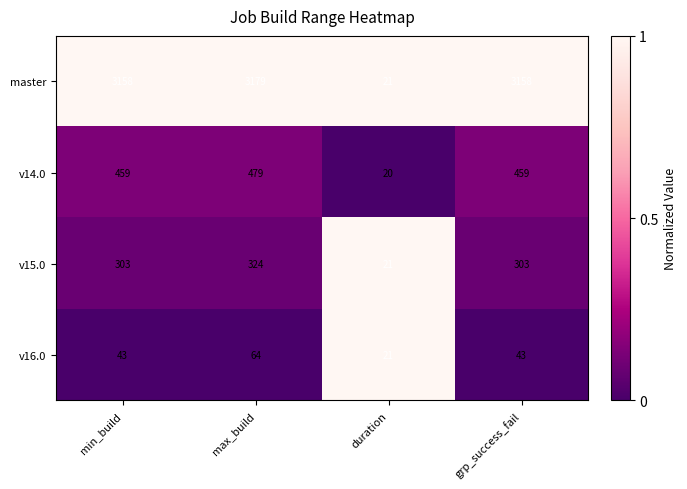

How many categories are shown in the chart?

4